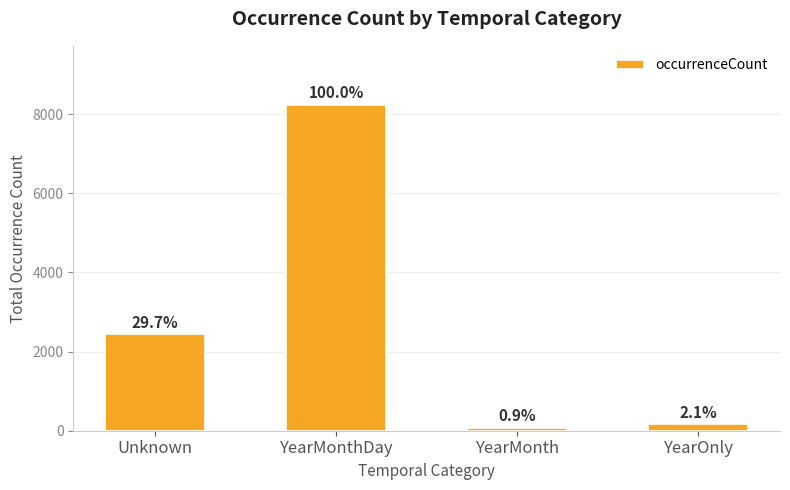

True or false: the data shows 175 at YearOnly.

True